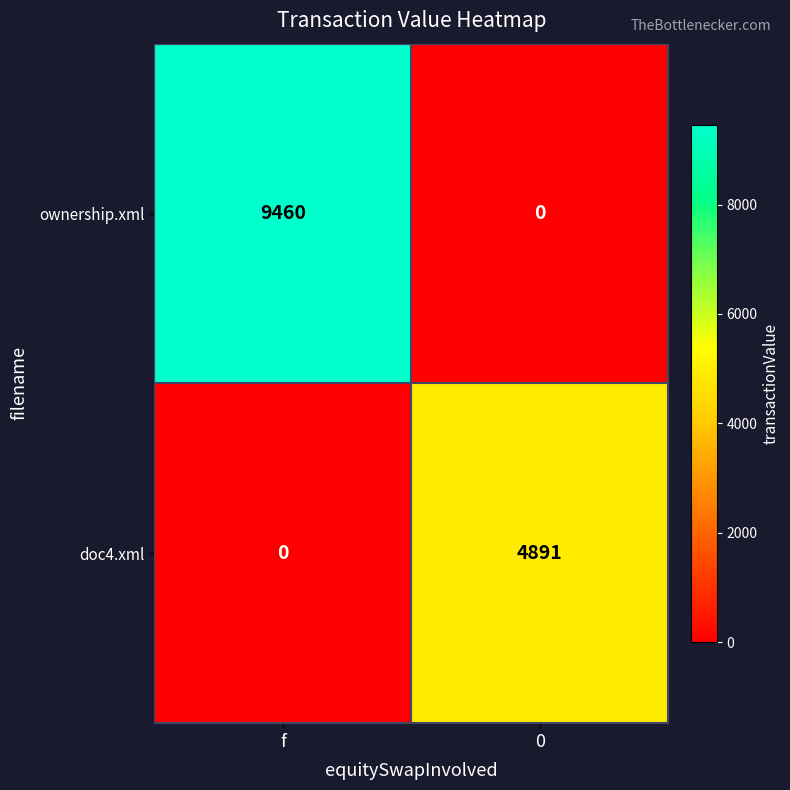

What is the greatest value displayed?

9460